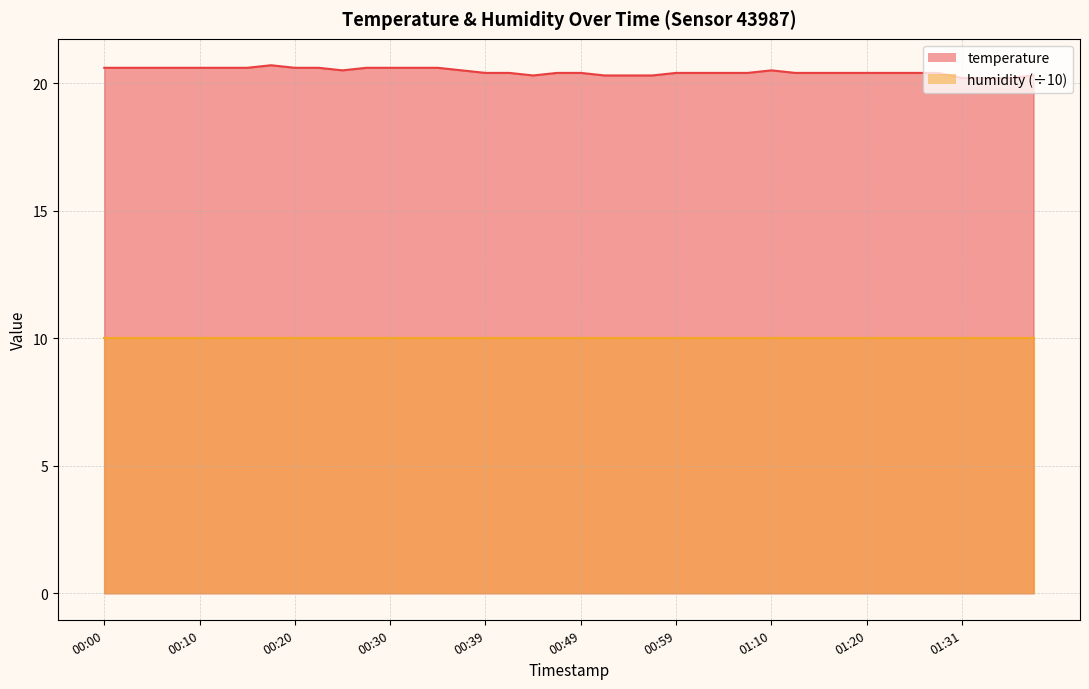

What is the difference between the maximum and second lowest values?

0.5